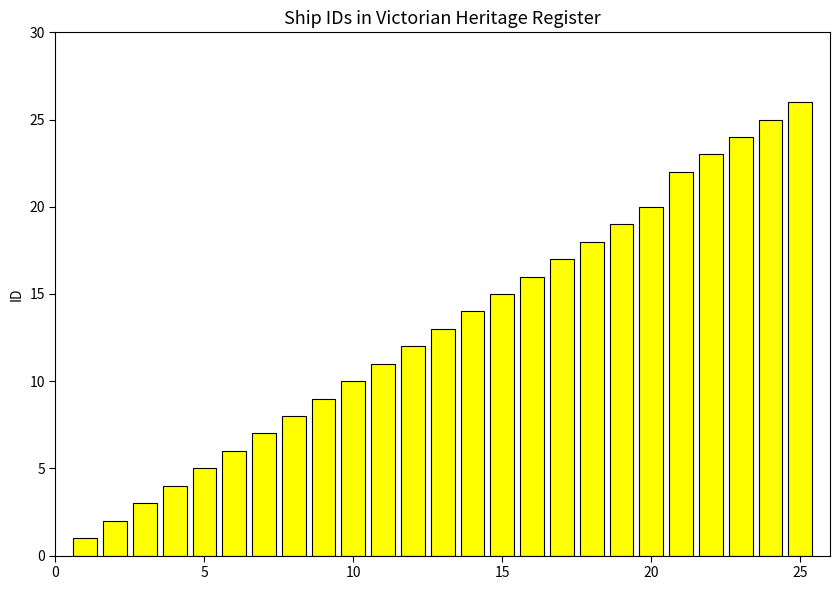

What is the maximum value shown in the chart?

26